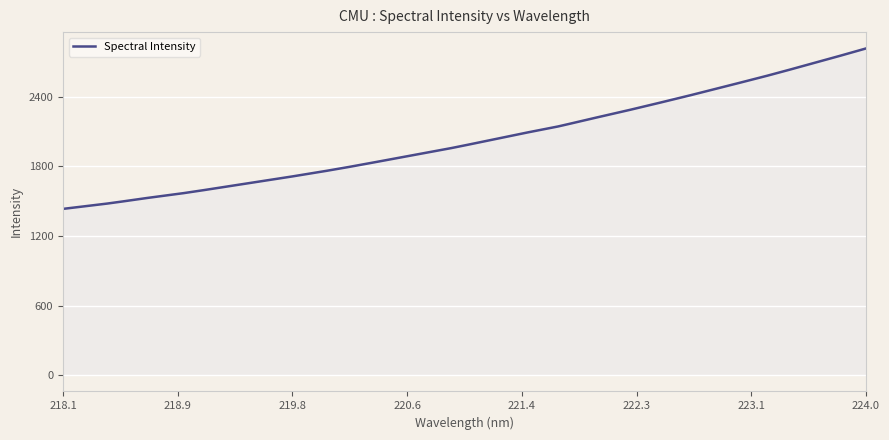

What is the difference between the maximum and minimum values?

1383.8